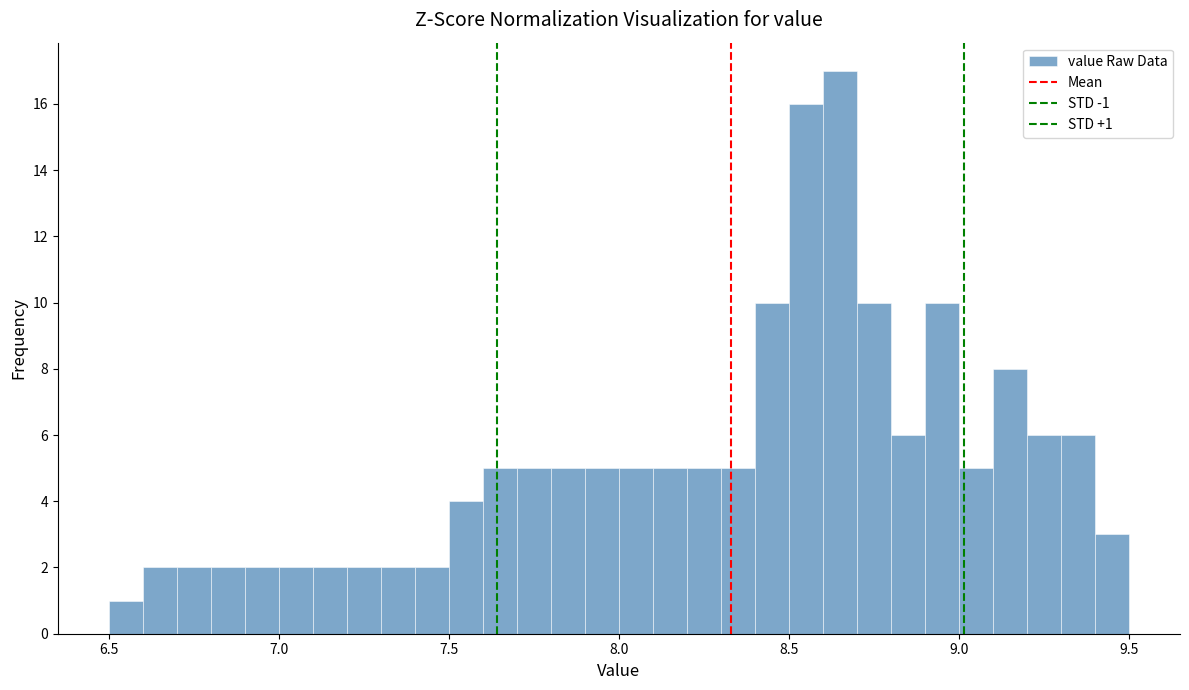

Around what value on the x-axis is the tallest bar? Give the approximate position of its centre, as read against the axis.

8.65